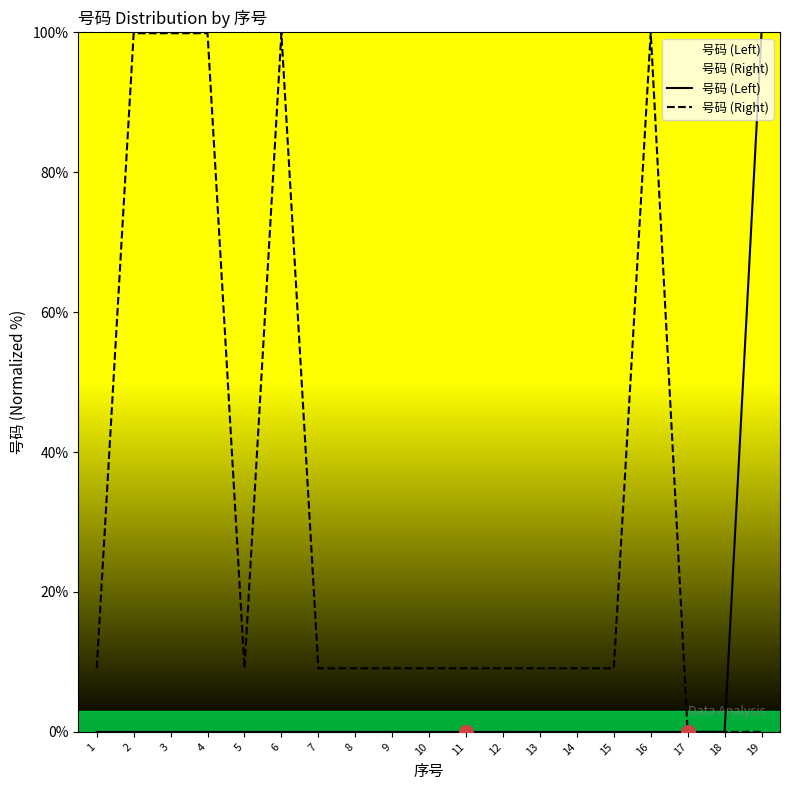

List the series in order of their peak value, lowest first.

号码 (Left), 号码 (Right)